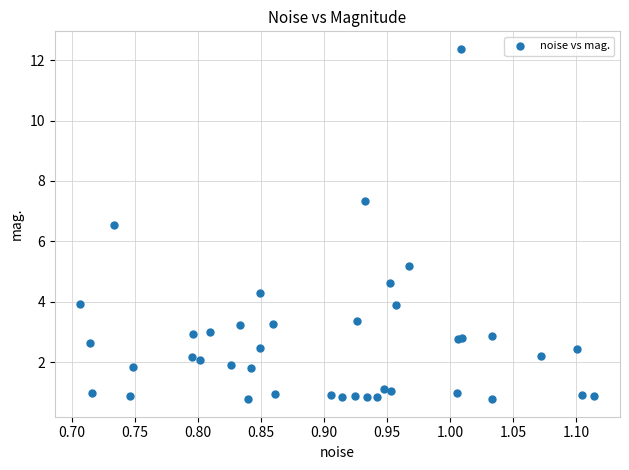

What Y value in the scatter plot is closest to 6?

6.5